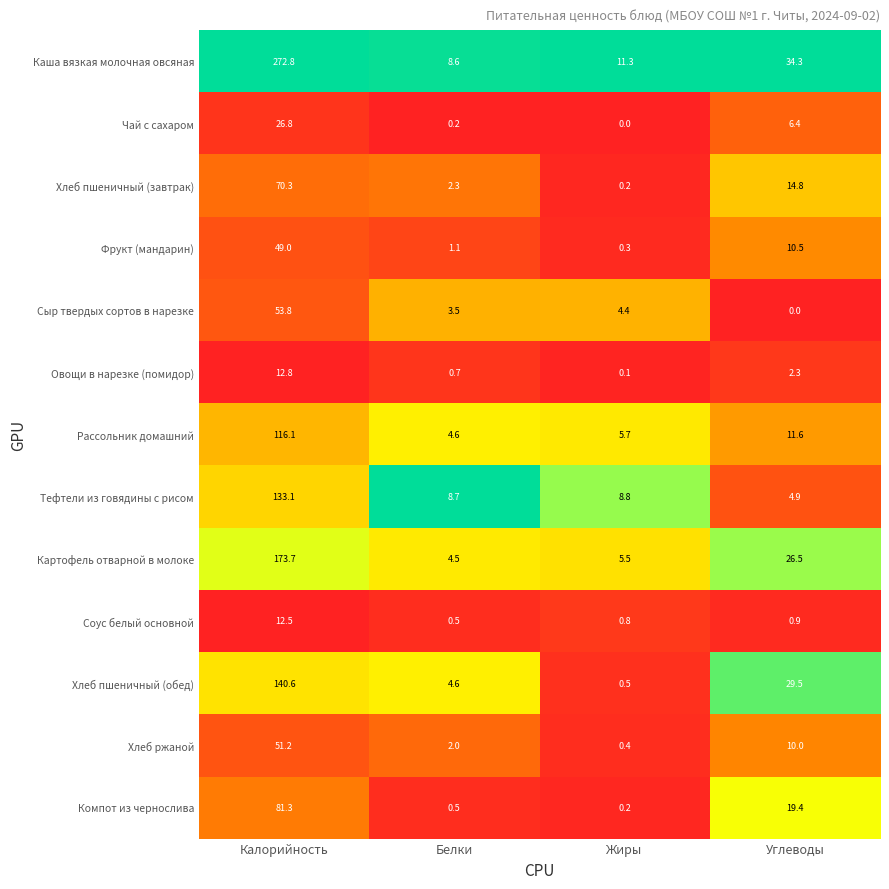

What is the approximate value of Хлеб пшеничный (завтрак) at Углеводы?

14.8